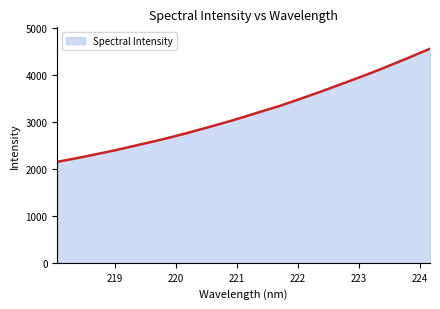

What is the smallest value displayed?

2152.3